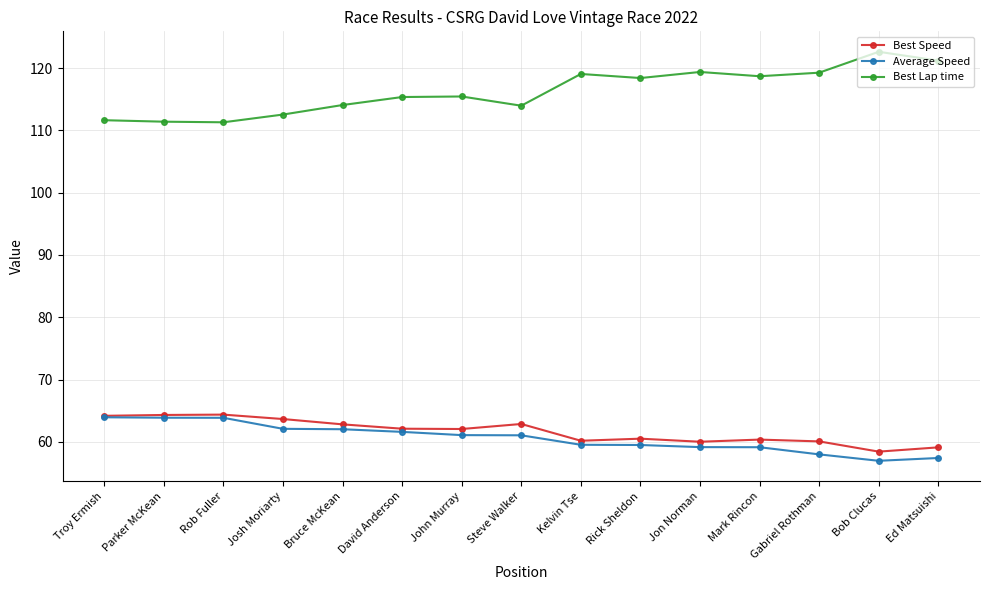

At how many categories does at least one series exceed 82?

15